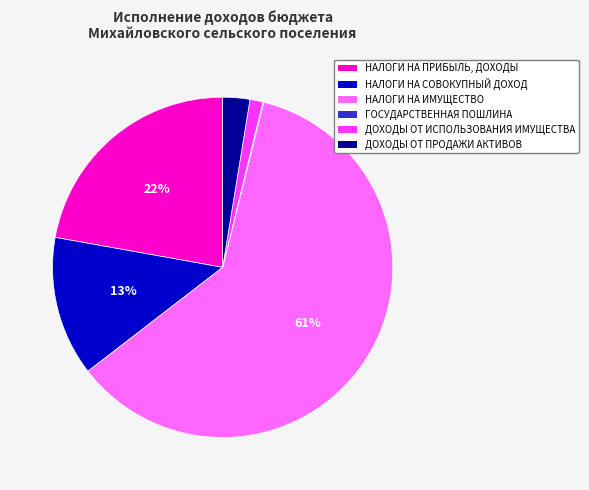

Does any single category account for the majority?

Yes